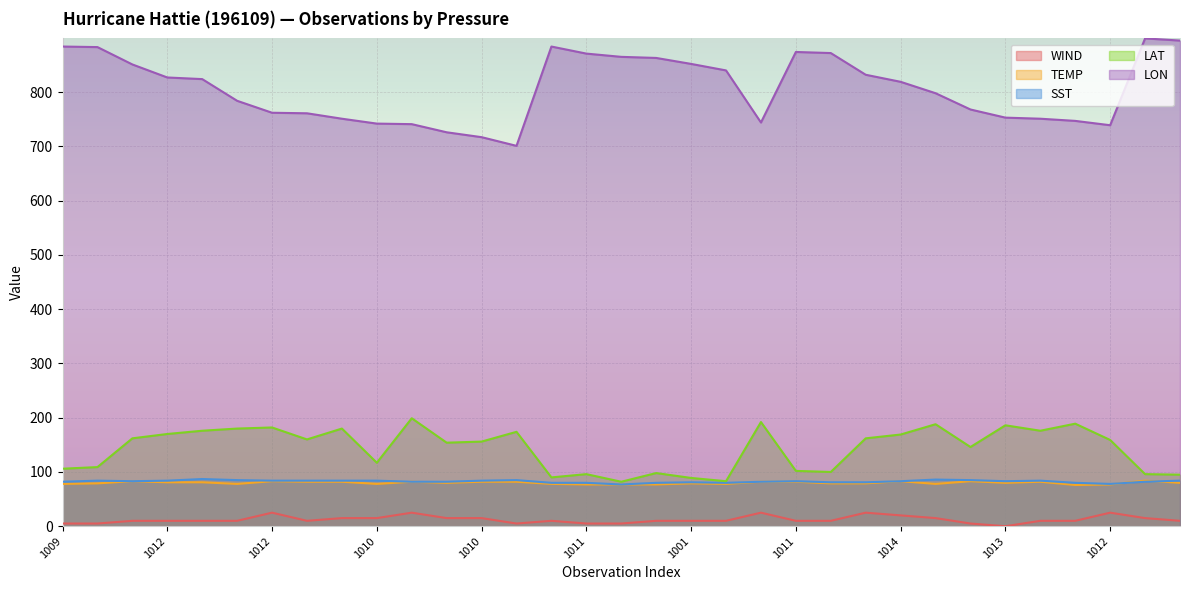

Where is the first local minimum for WIND?

1011